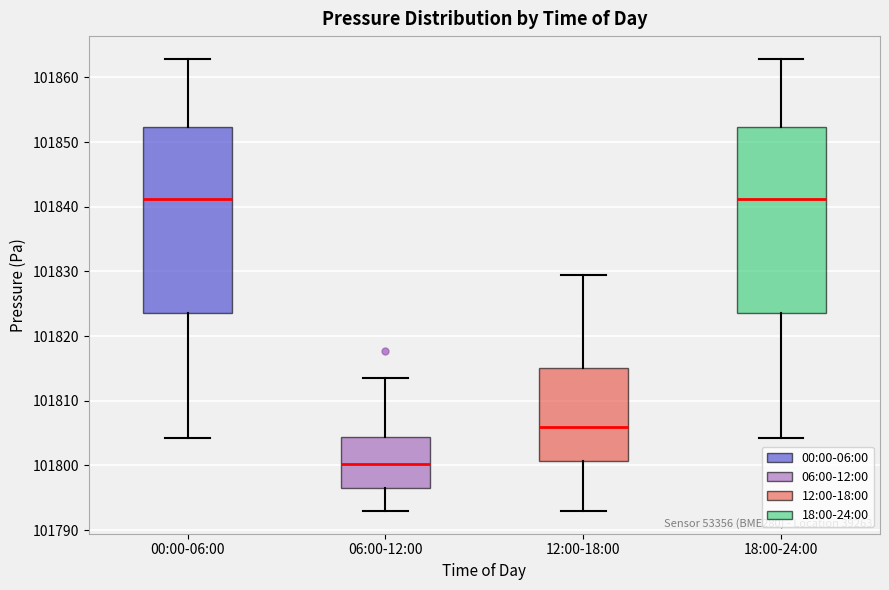

Reading left to right, read every box against the y-axis: the position of its median line, the range the box covers, and the ends of its whiskers. The values are not printed on the chart, so give them approximately, as read against the axis.

00:00-06:00: median 101841, box 101824 to 101852, whiskers 101804 to 101863
06:00-12:00: median 101800, box 101796 to 101804, whiskers 101793 to 101814
12:00-18:00: median 101806, box 101801 to 101815, whiskers 101793 to 101829
18:00-24:00: median 101841, box 101824 to 101852, whiskers 101804 to 101863